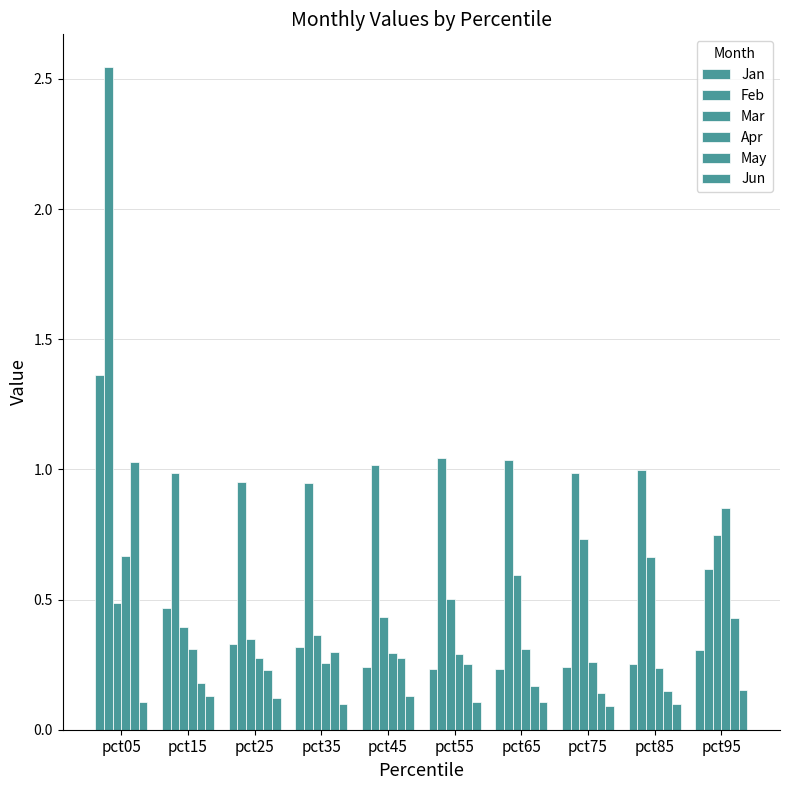

Count the number of data series in this chart.

6